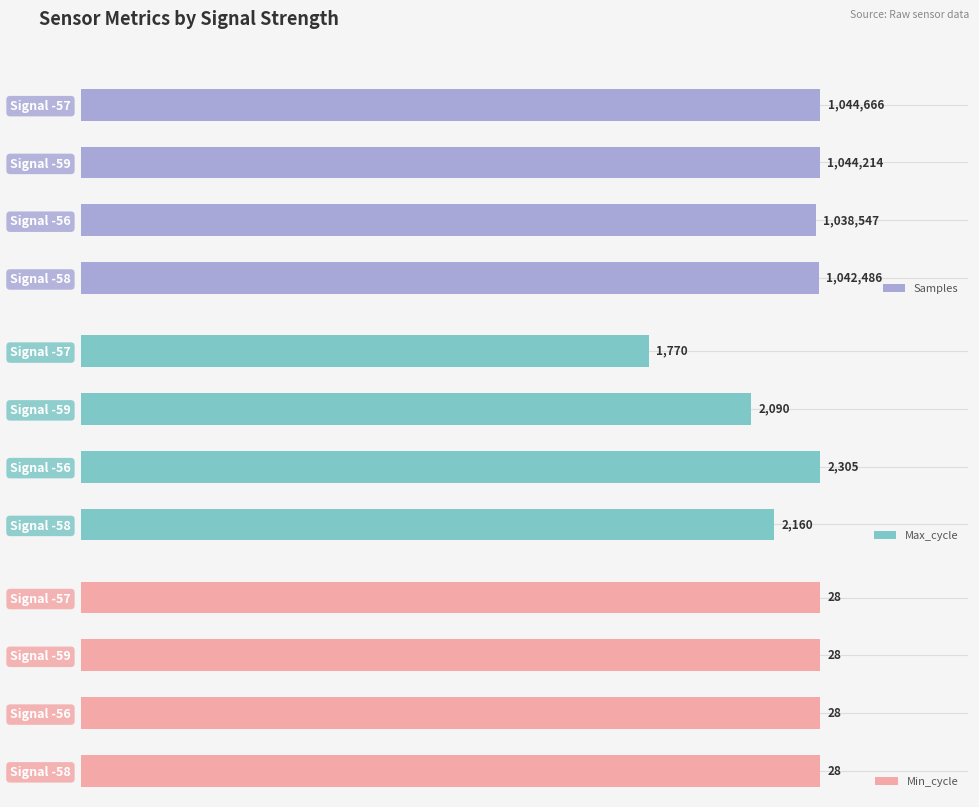

What are all the series names shown in the legend?

Samples, Max_cycle, Min_cycle